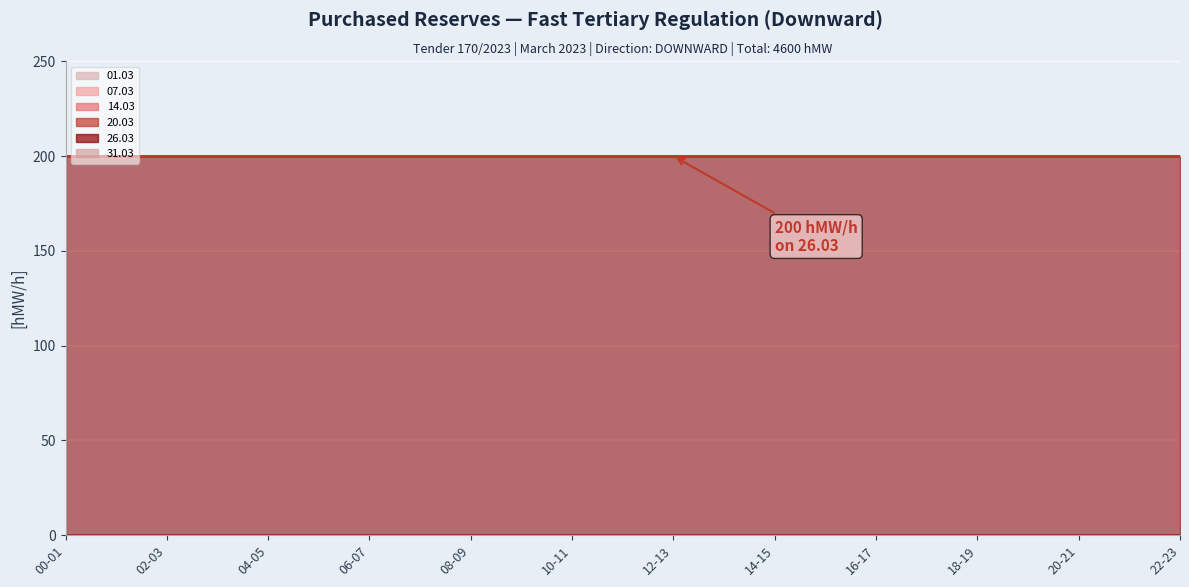

Is the value of 31.03 line at 17 greater than the value of 01.03 line at 02-03?

Yes